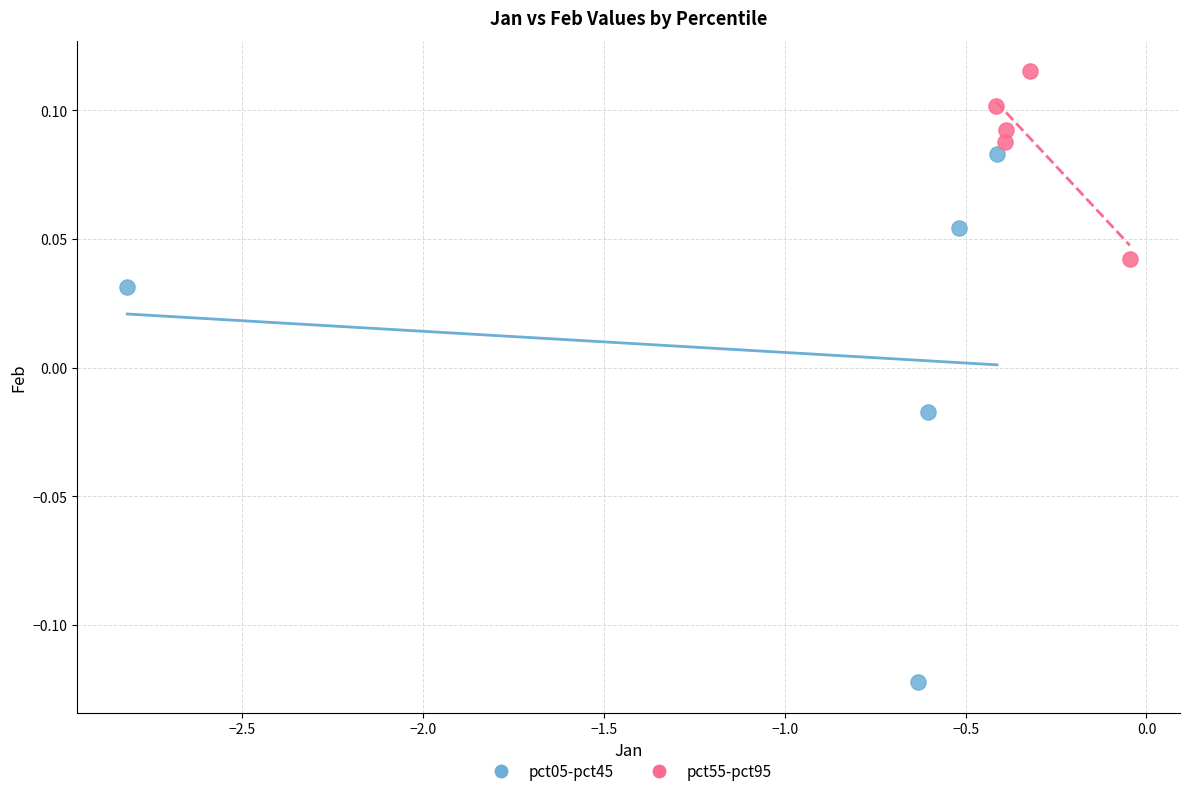

Which series has the largest Y range (max minus min)?

pct05-pct45